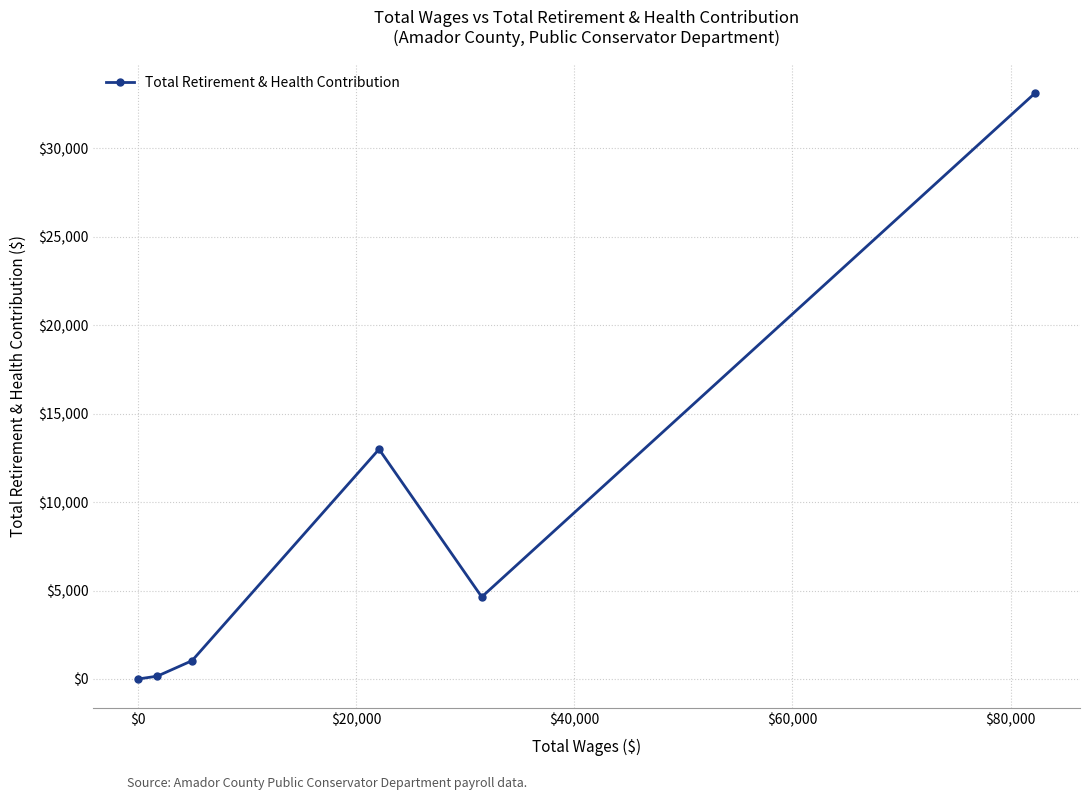

True or false: the data has more than 1 interior local peaks.

False